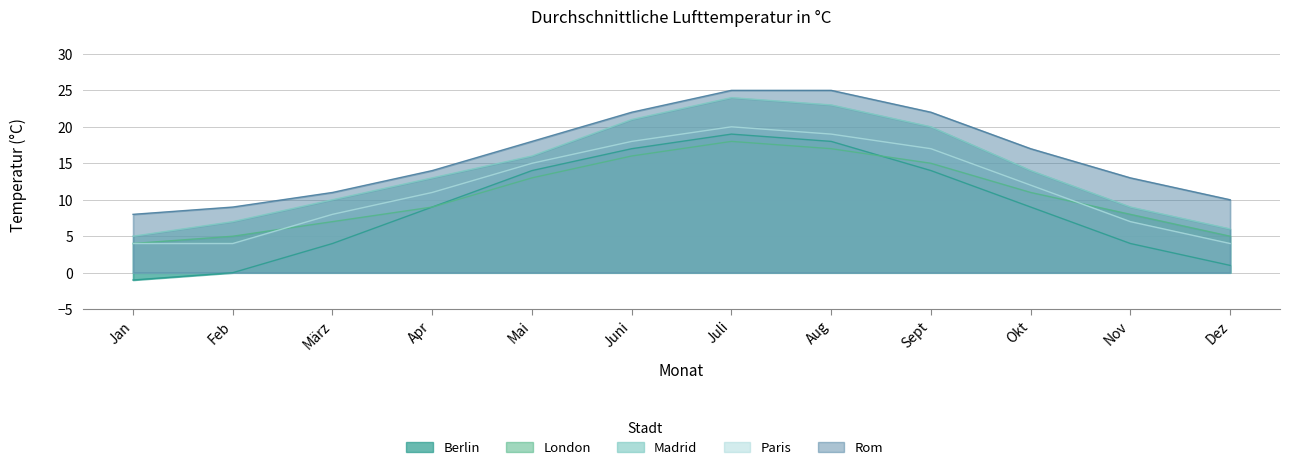

At which label does Paris first exceed 12?

Mai